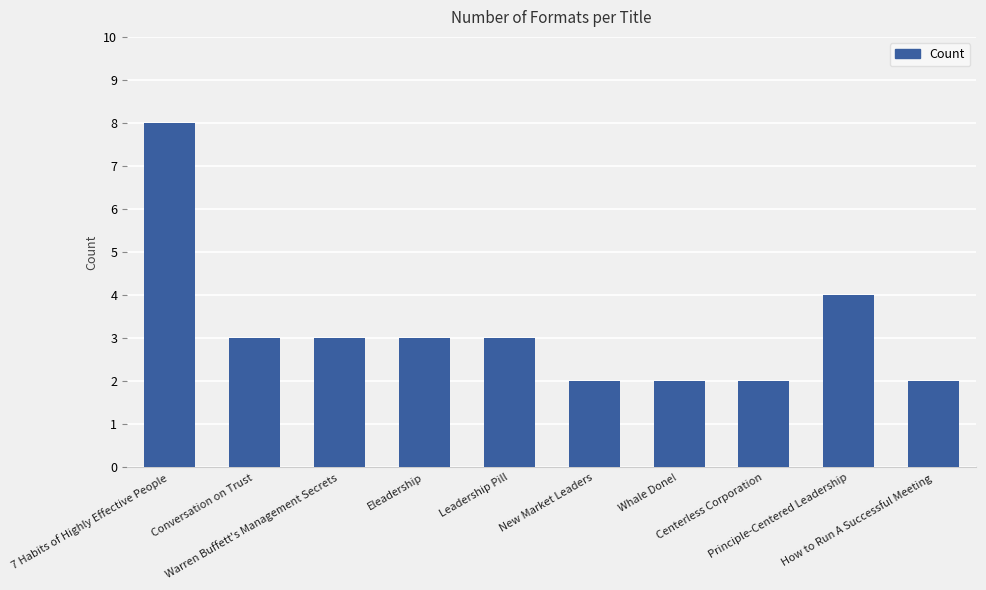

The value at Principle-Centered Leadership is 4. True or false?

True